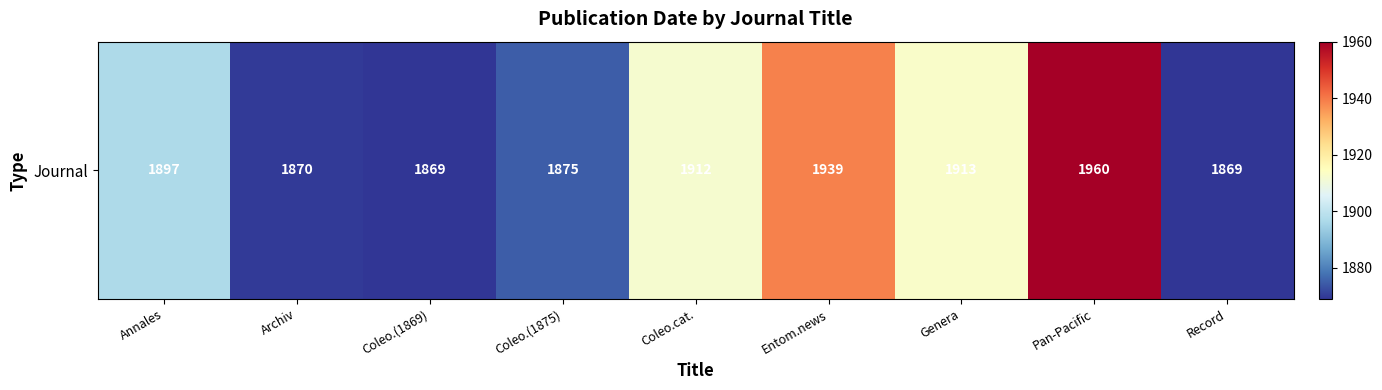

How many series are shown in this chart?

1